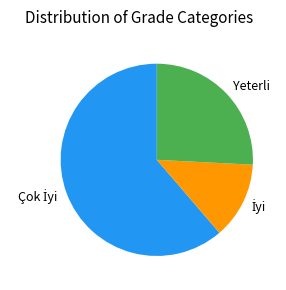

Does Yeterli represent more than half of the total?

No